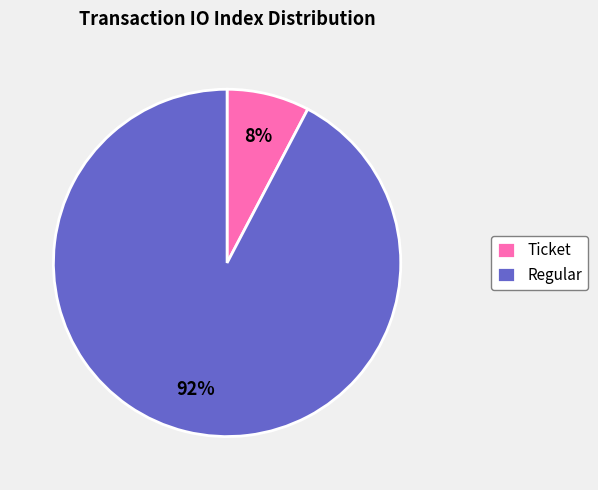

True or false: Ticket accounts for 23% of the total.

False